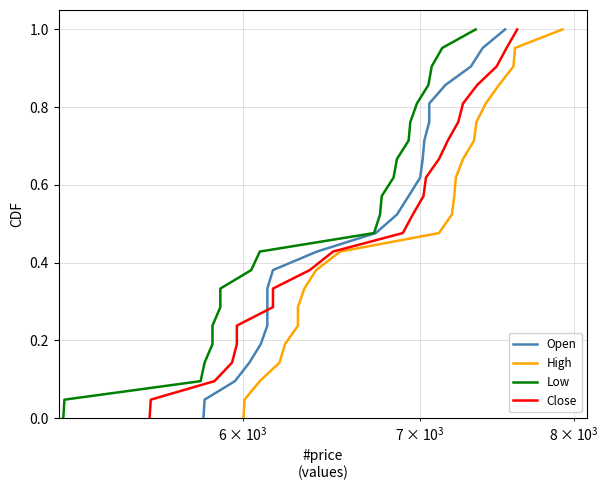

How many data points in Open are above 0?

21